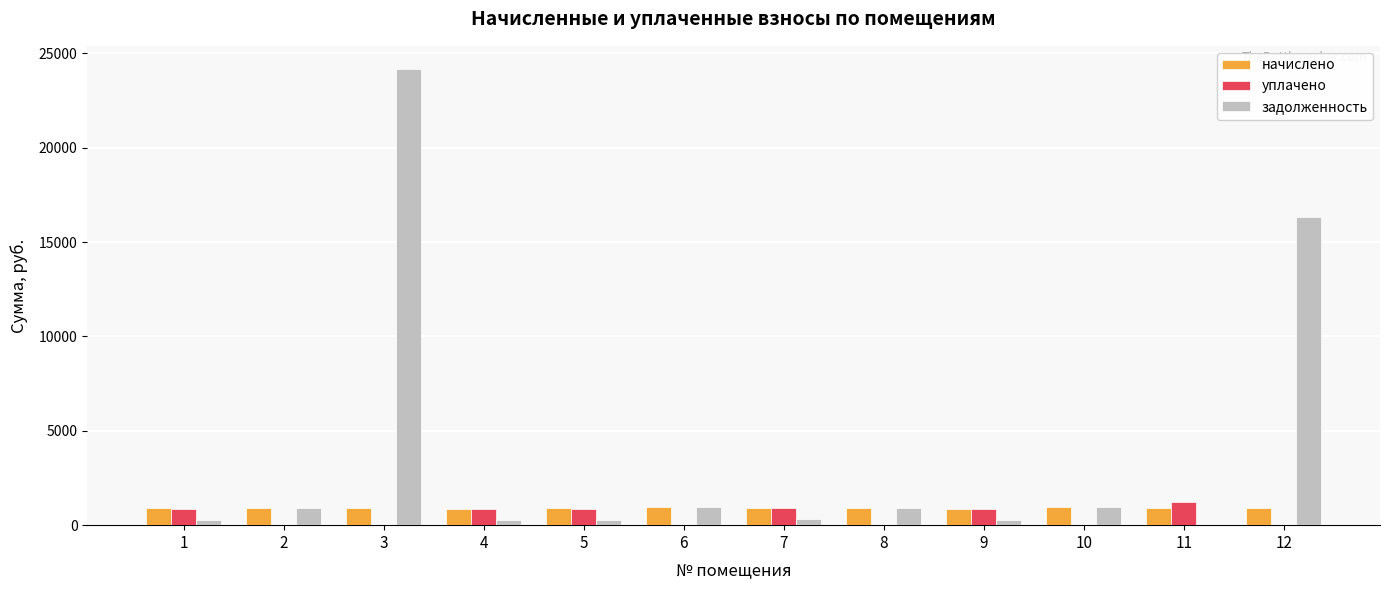

At which label does уплачено reach its peak?

11